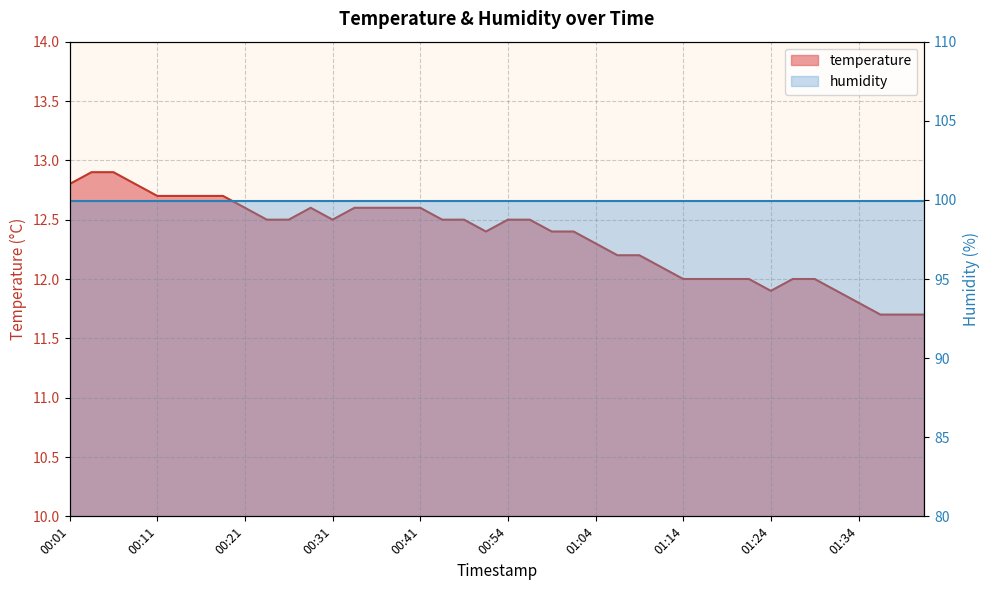

Where is the data nearest to the value 12?

01:14